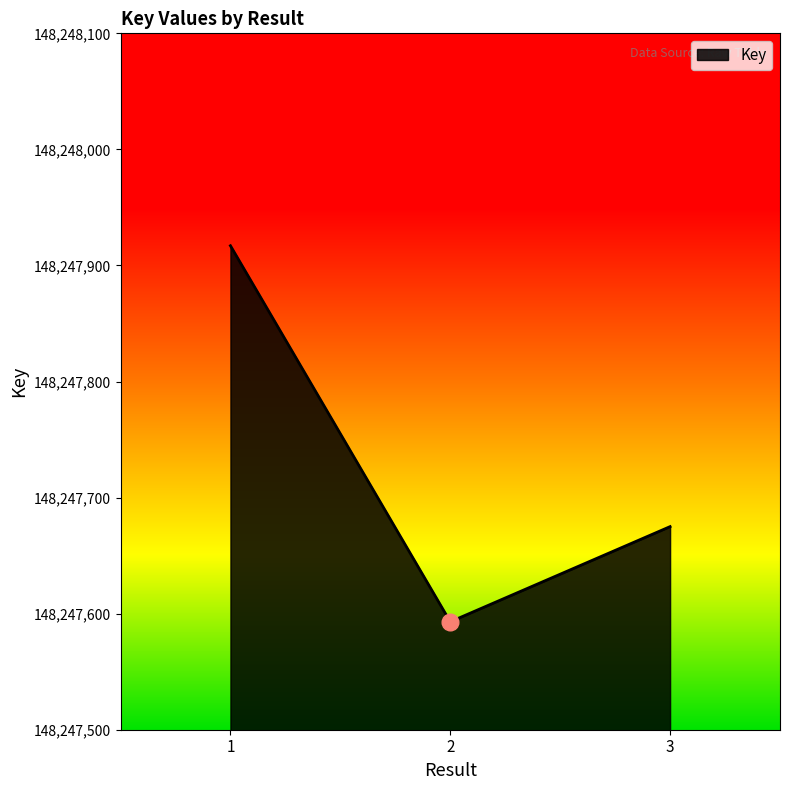

How many values are between 148247593 and 148247917?

3